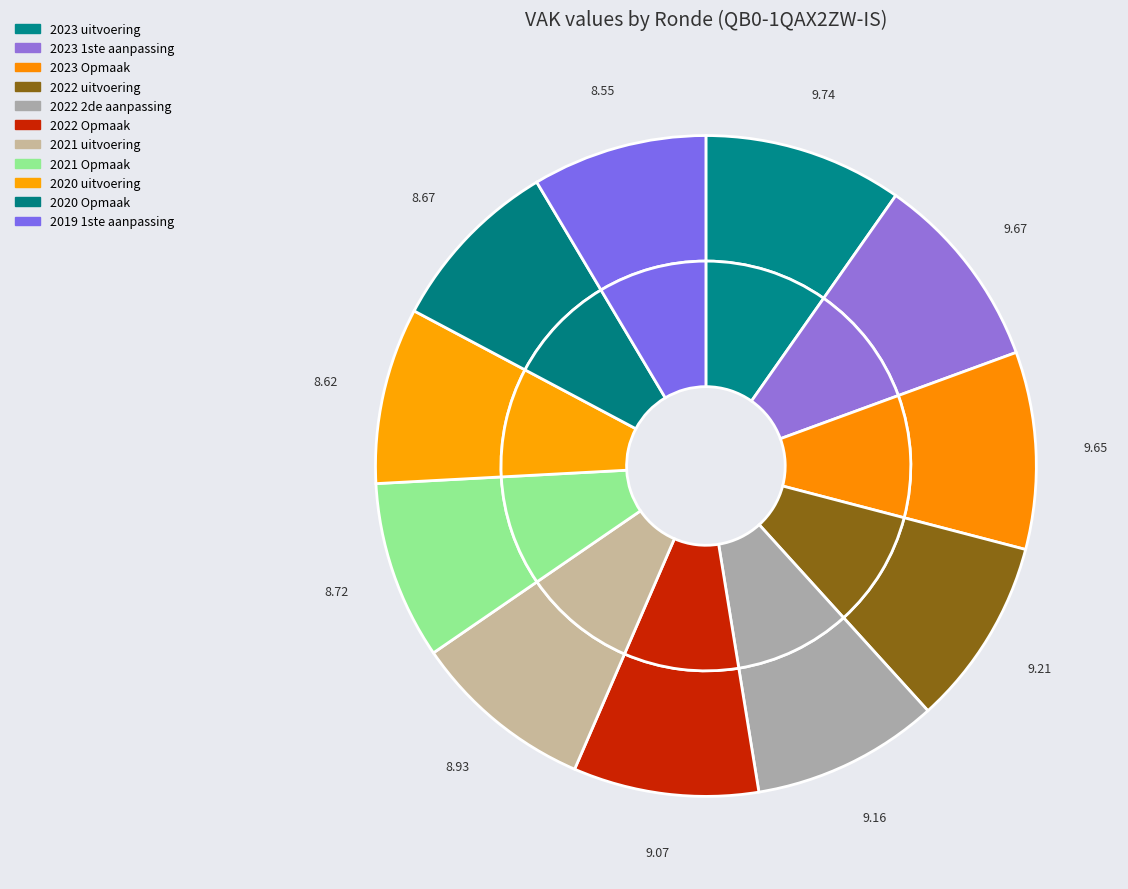

Which slice is the smallest?

2019 1ste aanpassing